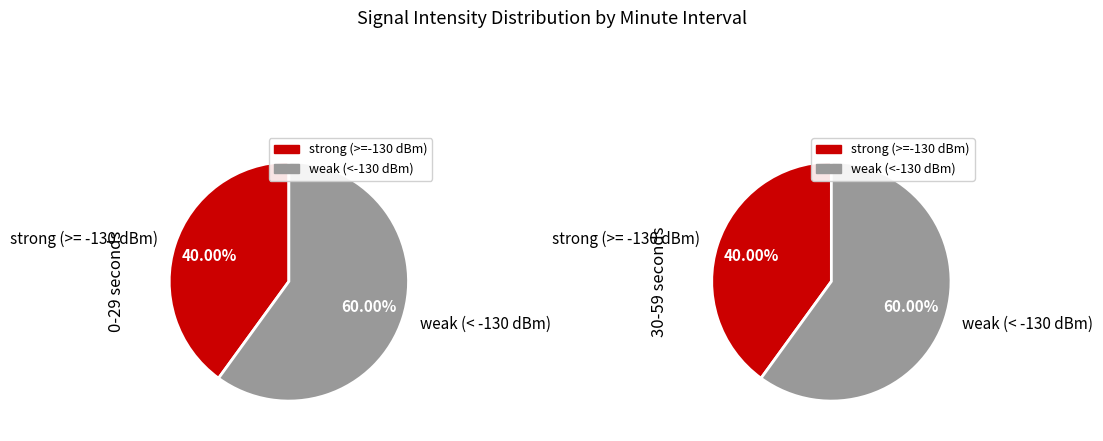

What portion of the pie excludes 1?

60.0%